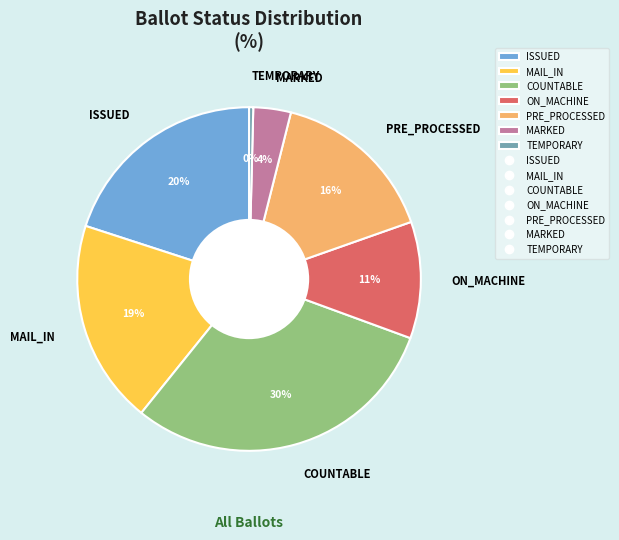

To the nearest percent, what is the difference between the largest and smallest slice percentages?

30%